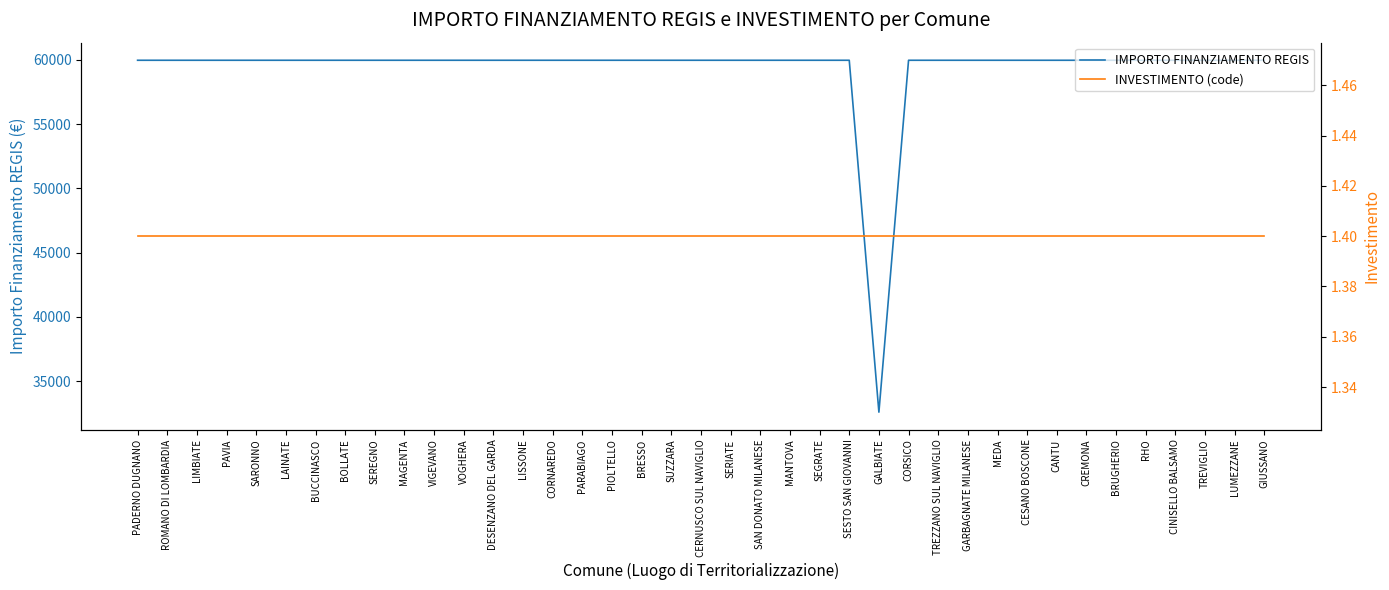

Does the chart display data point markers on the line(s)?

No